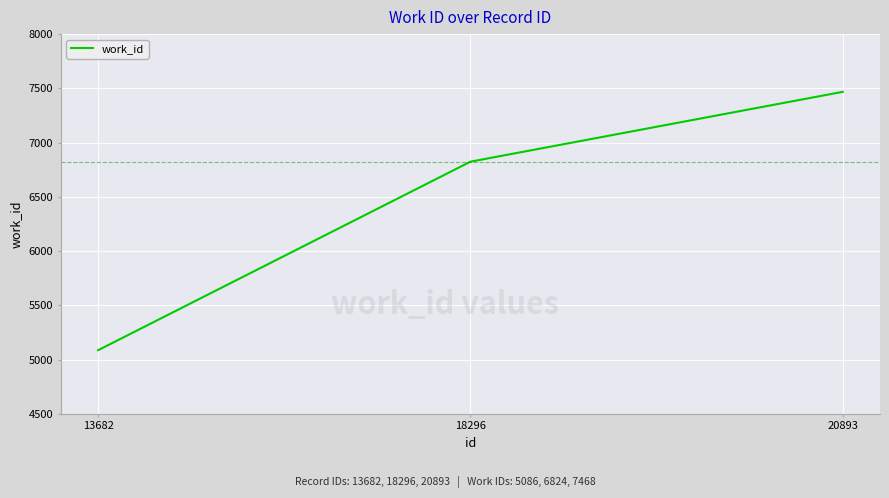

What is the approximate value at 18296, to the nearest 100?

6800